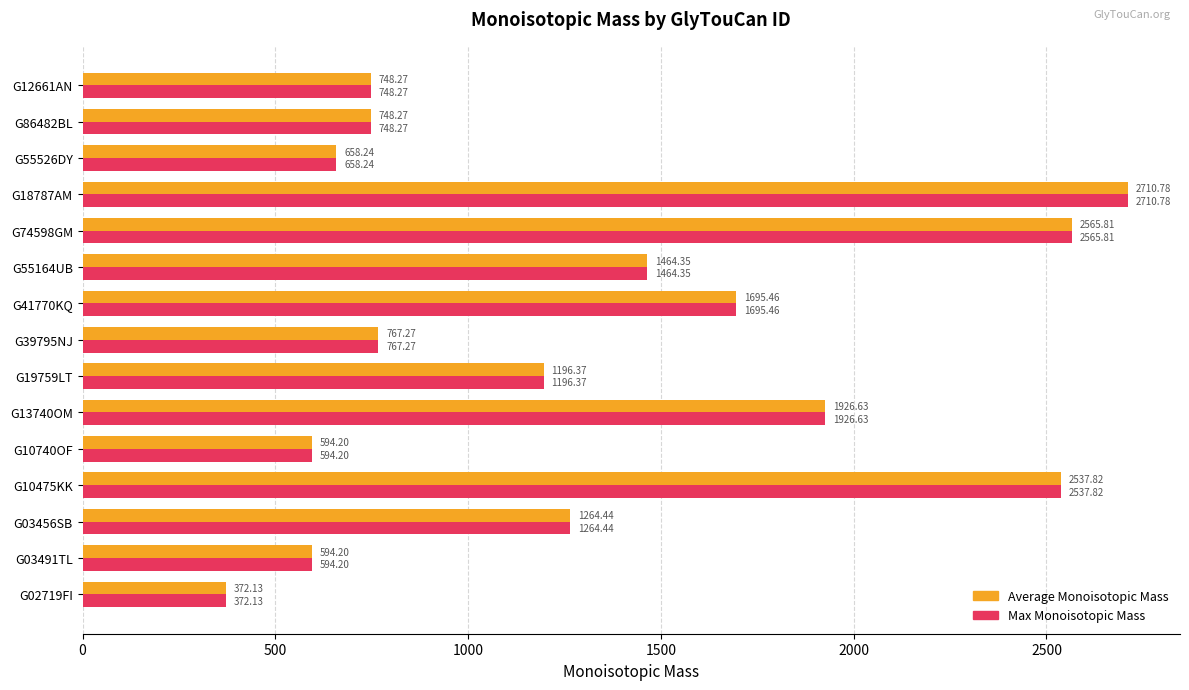

How many distinct data groups are displayed?

2